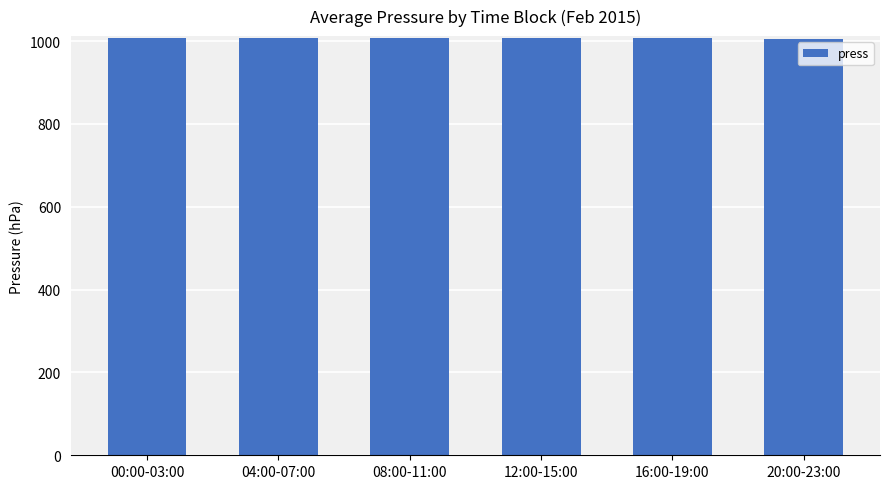

What is the label of the 6th bar from the left?

20:00-23:00